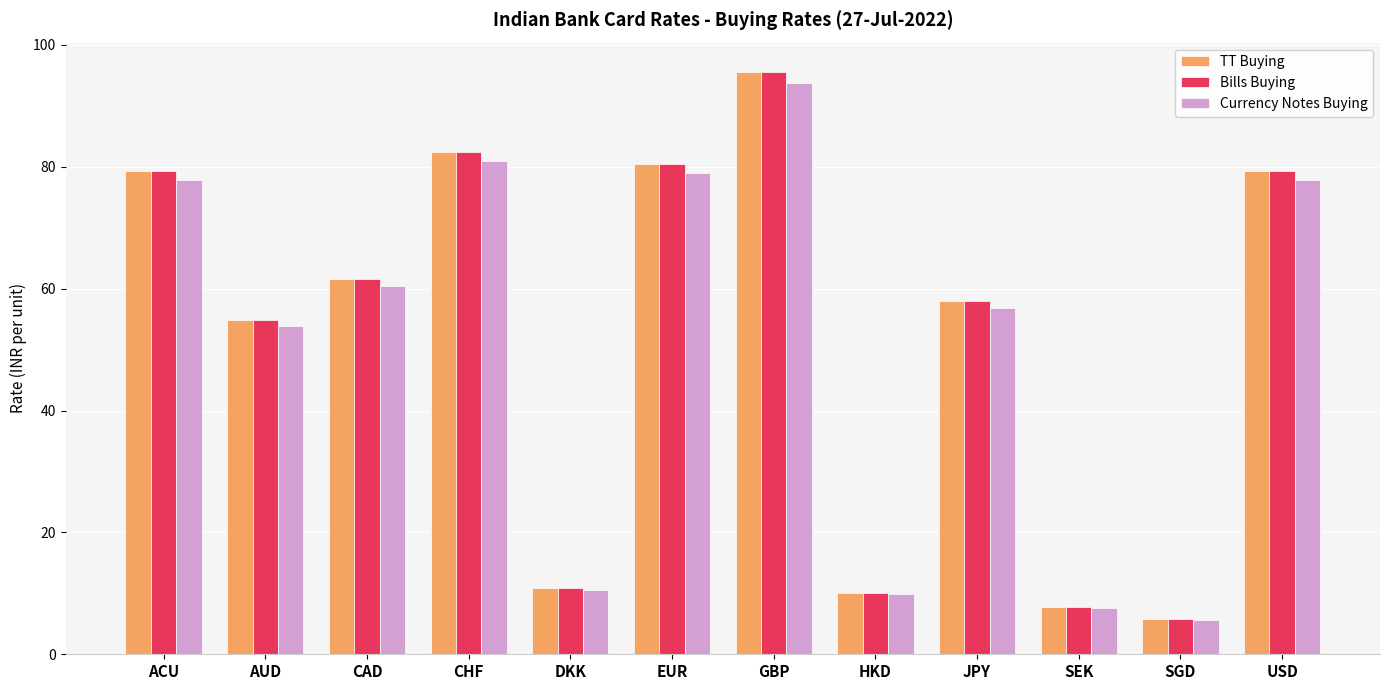

Is it true that Currency Notes Buying equals 98.8 at CAD?

False